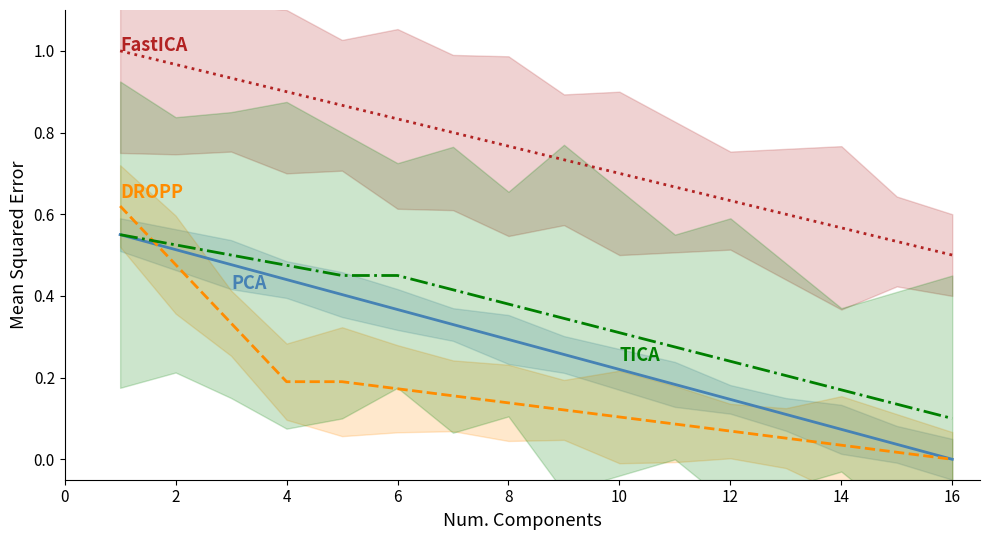

What are all the series names shown in the legend?

PCA, DROPP, FastICA, TICA